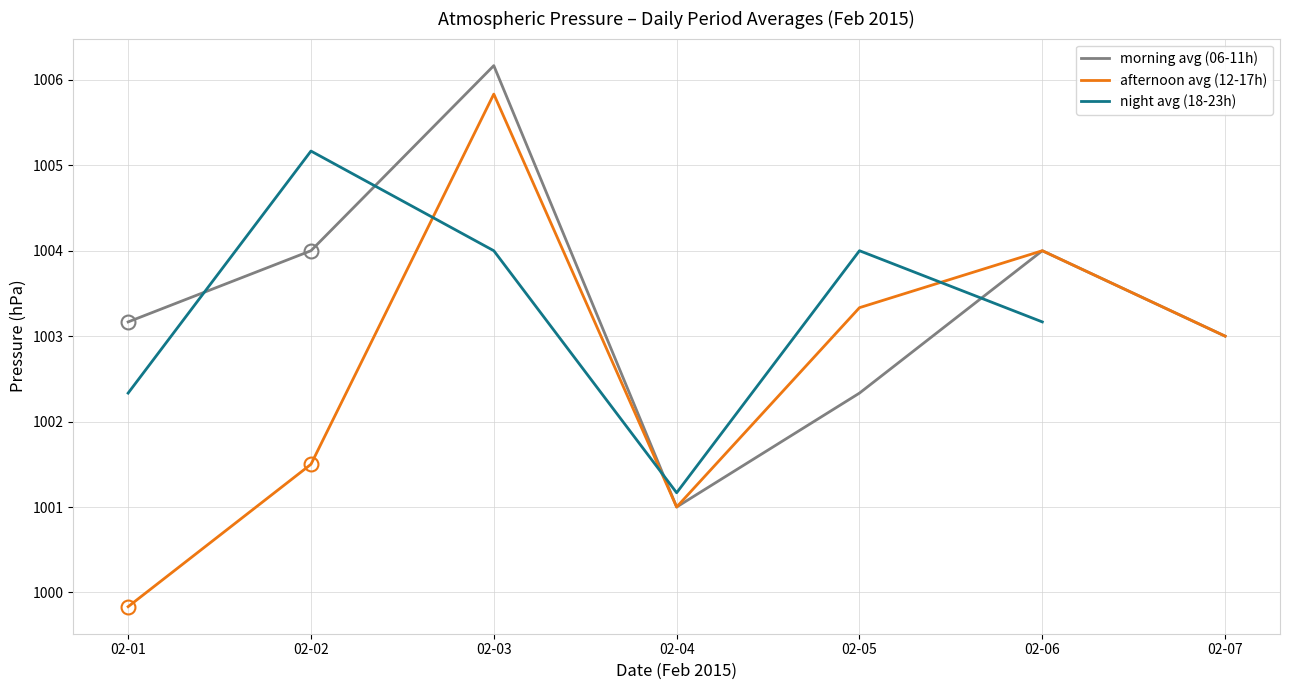

At 02-02, list the series in order from smallest to largest.

afternoon avg (12-17h), morning avg (06-11h), night avg (18-23h)